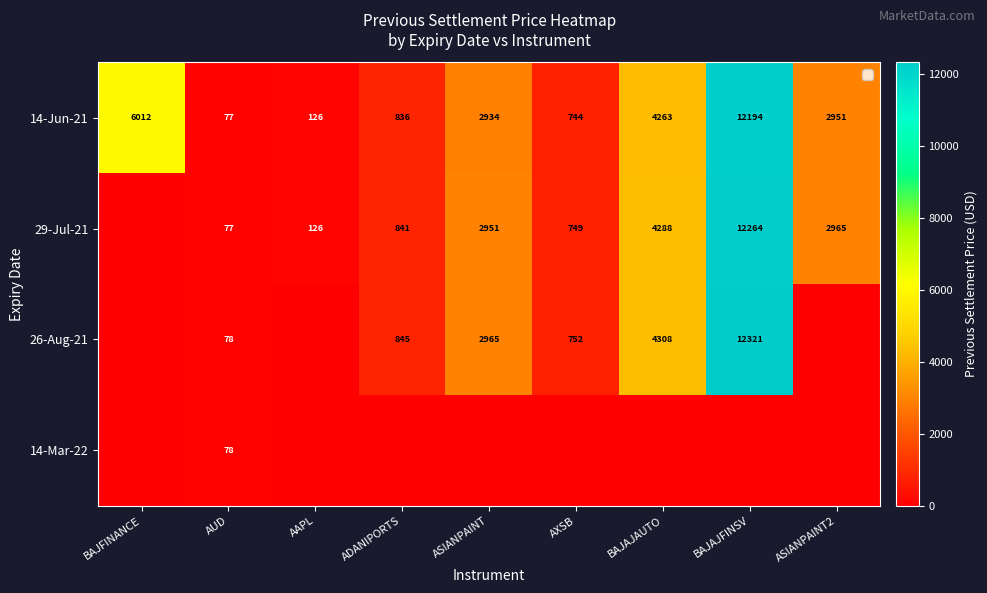

How many distinct data groups are displayed?

4